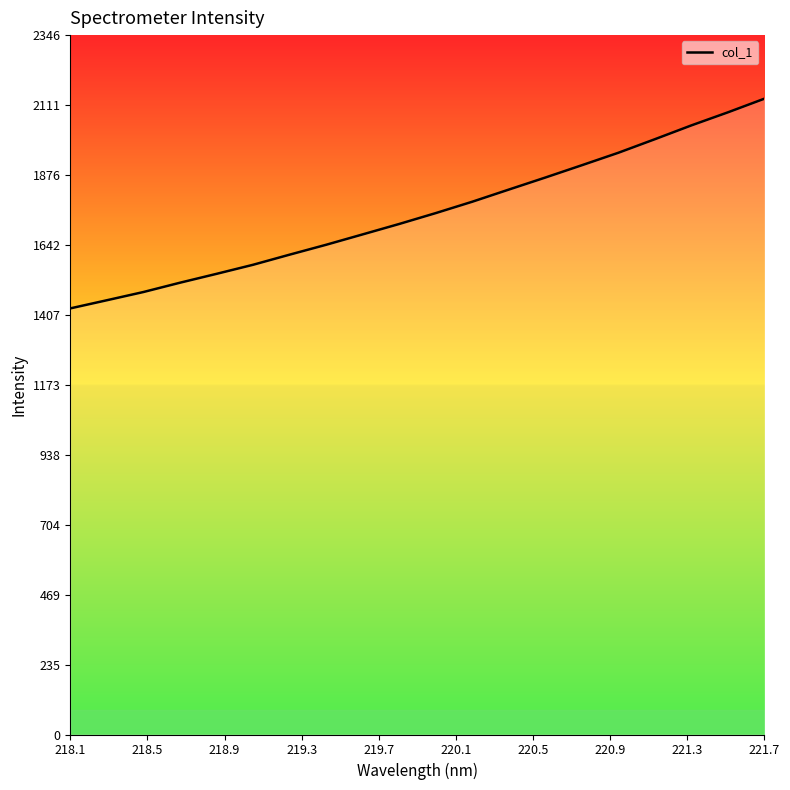

What is the smallest value displayed?

1429.0